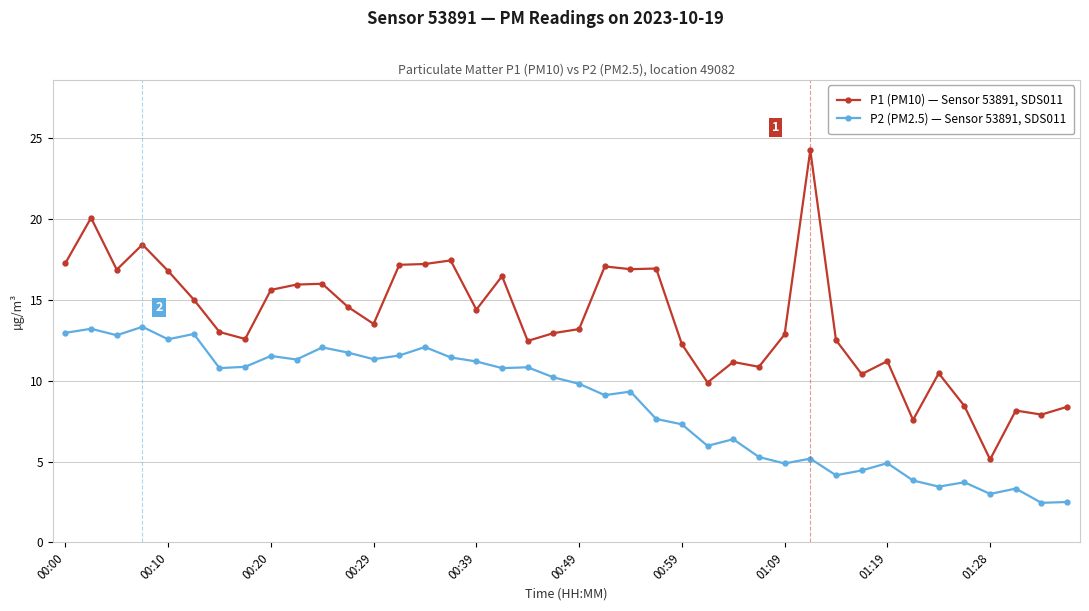

Is this an area chart (filled region under the line)?

No